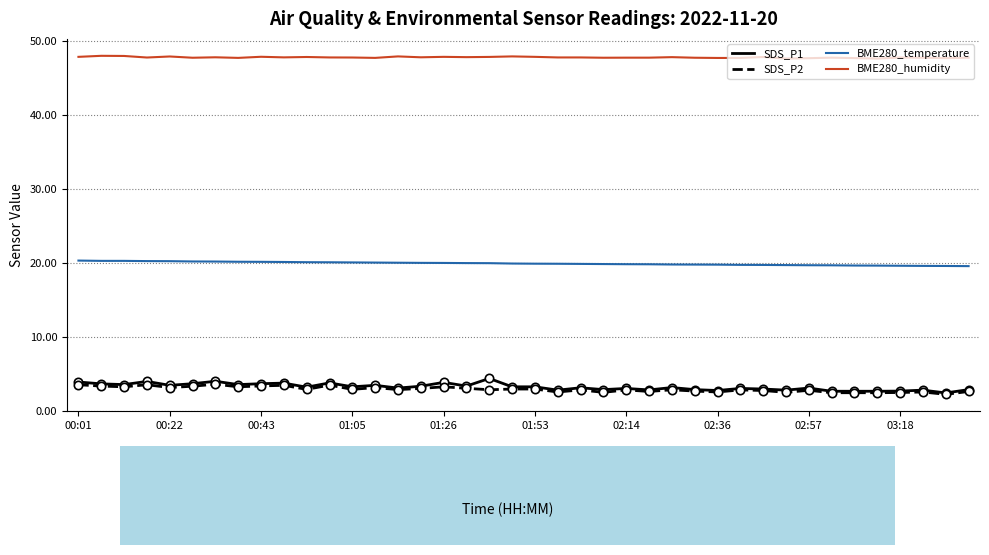

What is the difference between the maximum and second lowest values in the BME280_humidity series?

0.4